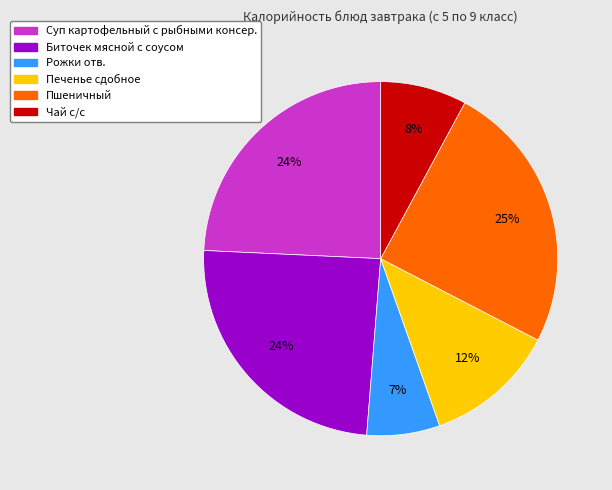

Between Рожки отв. and Биточек мясной с соусом, which is larger?

Биточек мясной с соусом